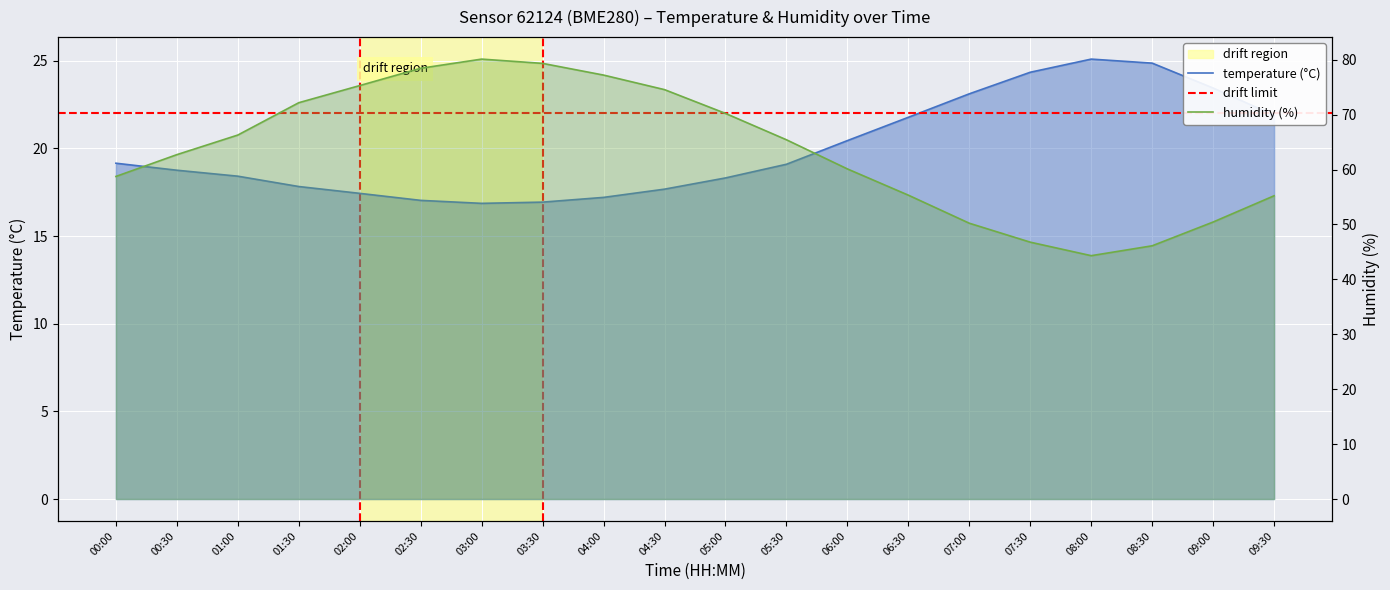

Where is the first local minimum for temperature?

03:00